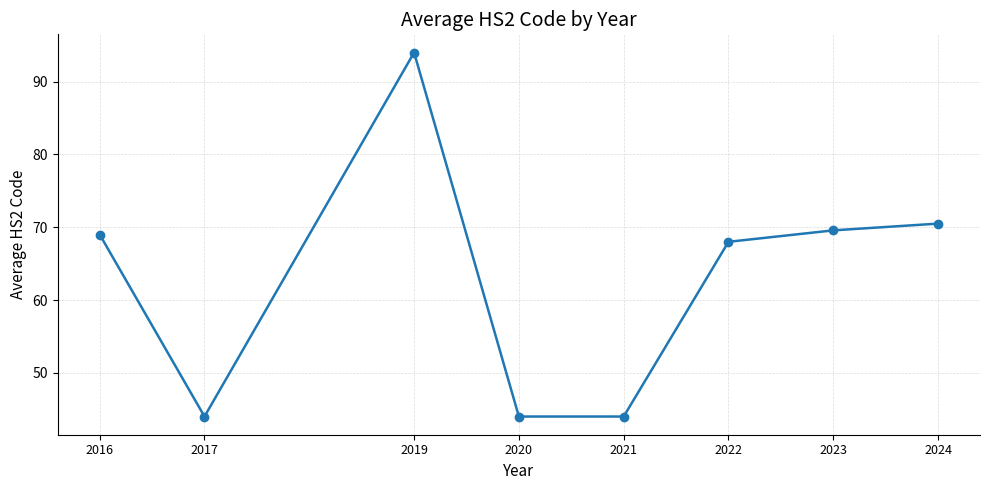

Which label corresponds to the largest value in the chart?

2019